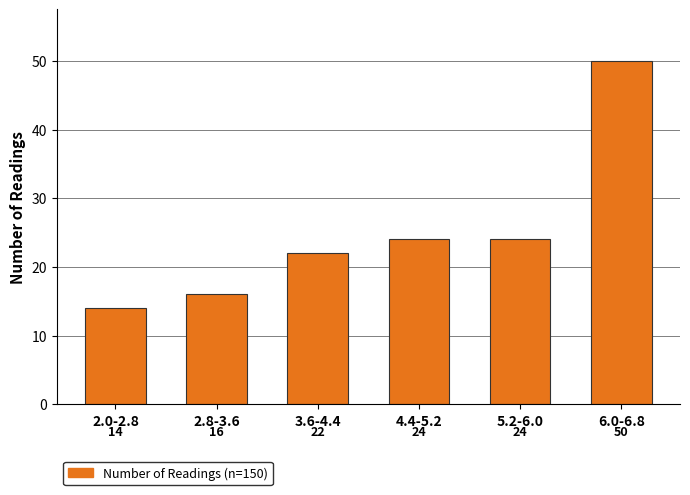

Reading left to right, transcribe all the data shown in this chart.

2.0-2.8=14	2.8-3.6=16	3.6-4.4=22	4.4-5.2=24	5.2-6.0=24	6.0-6.8=50